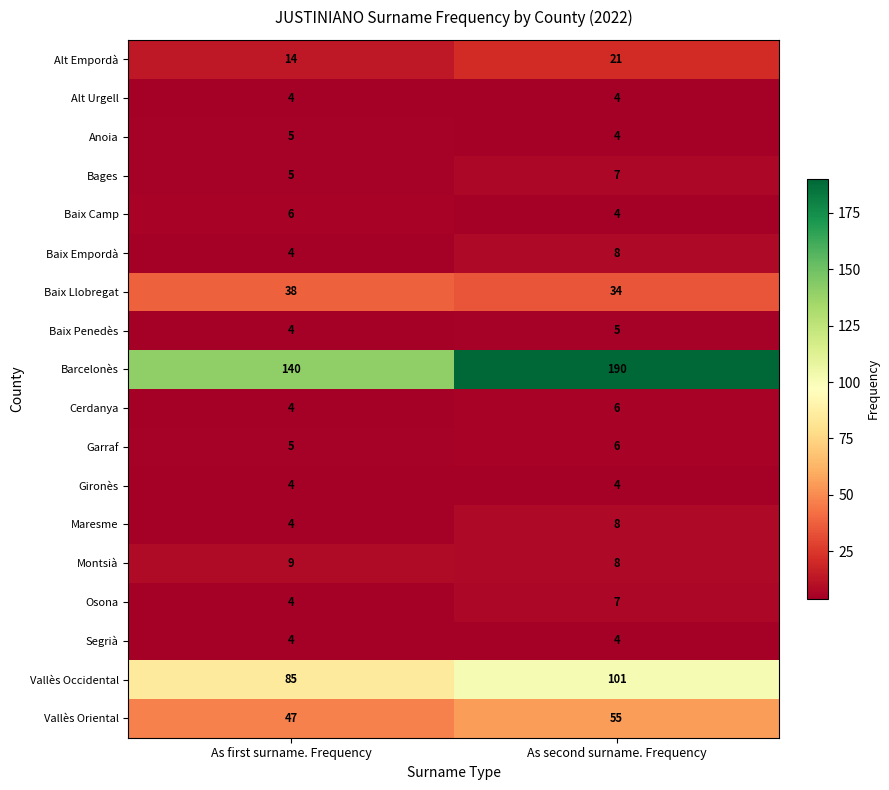

List the labels in order of Osona value, largest first.

As second surname. Frequency, As first surname. Frequency